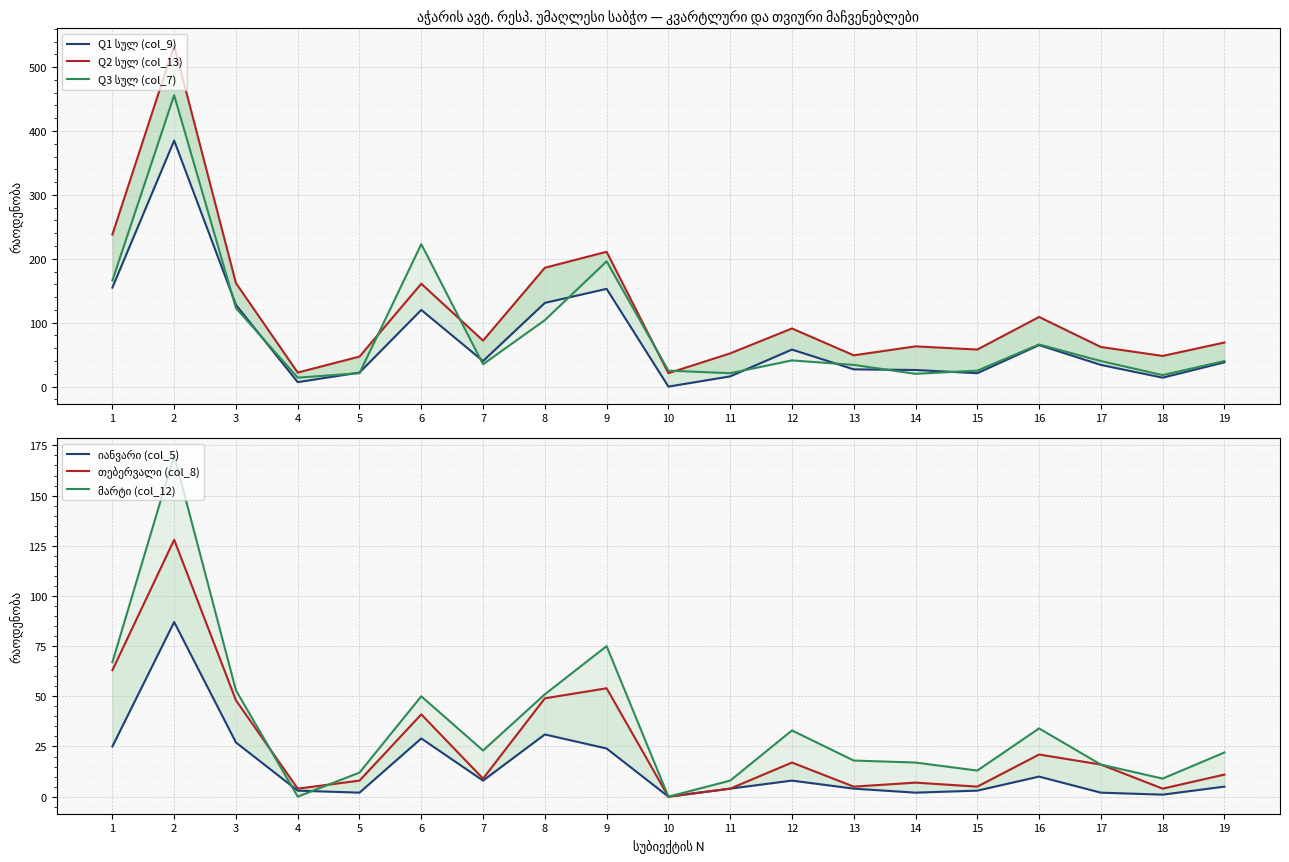

What is the difference between the highest and lowest values at 16?

99